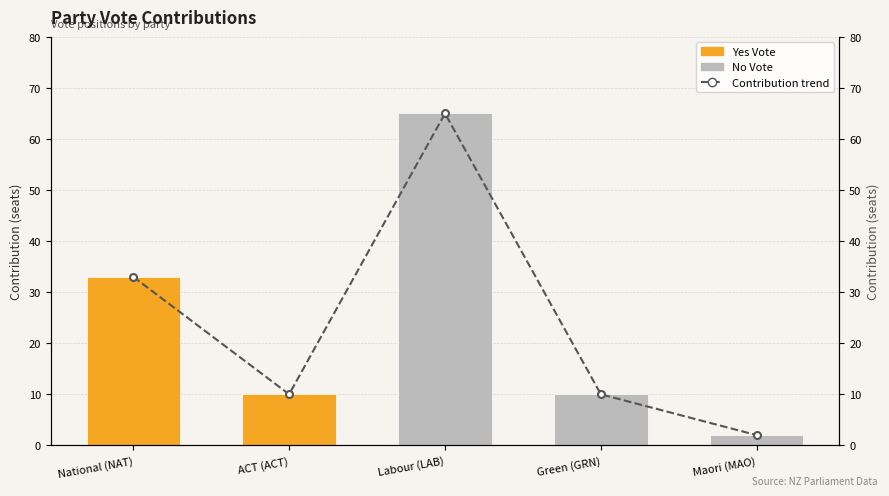

What is the sum of the values at National (NAT) and Labour (LAB)?

98